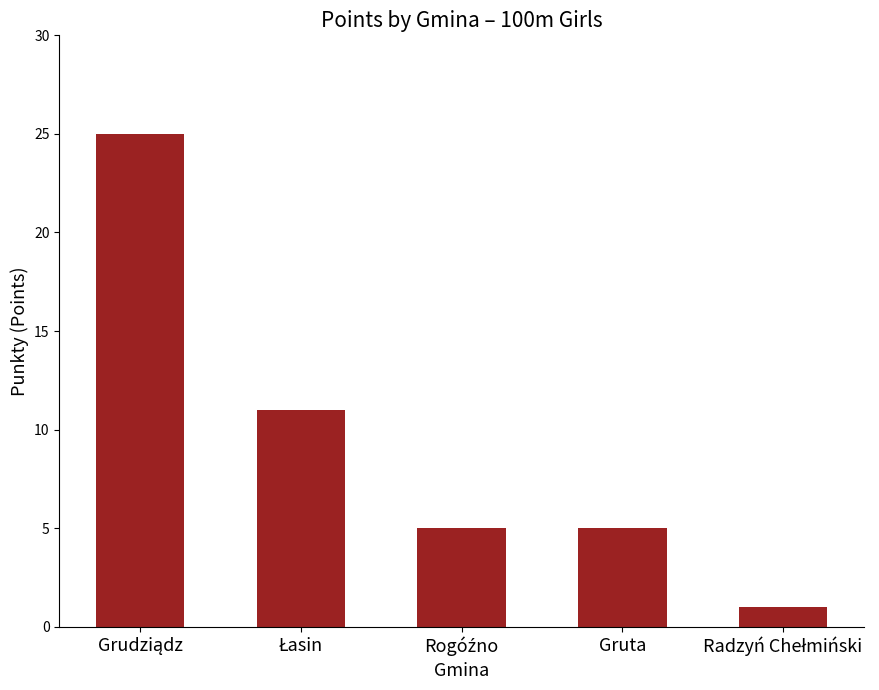

What is the value of the 2nd bar from the left?

11